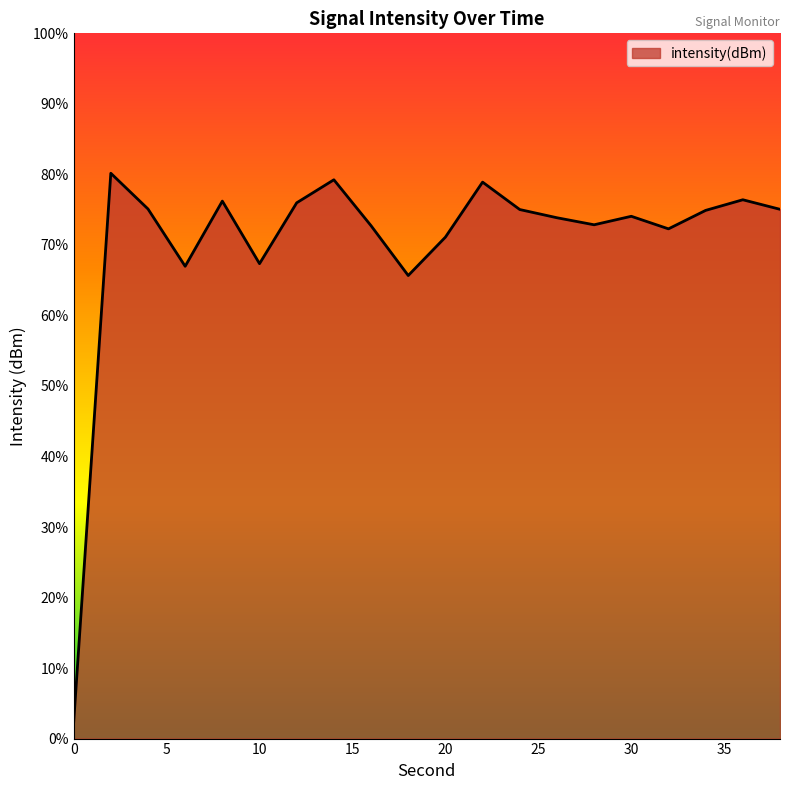

How many lines are shown in the chart?

1